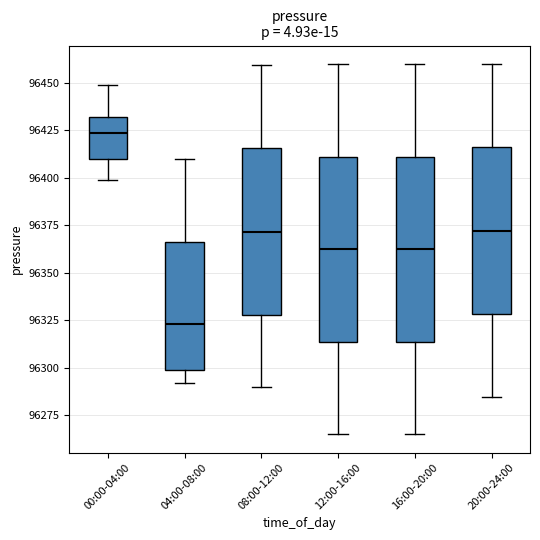

Where is the upper edge of the box for 16:00-20:00 on the y-axis? The values are not printed on the chart, so give them approximately, as read against the axis.

96410